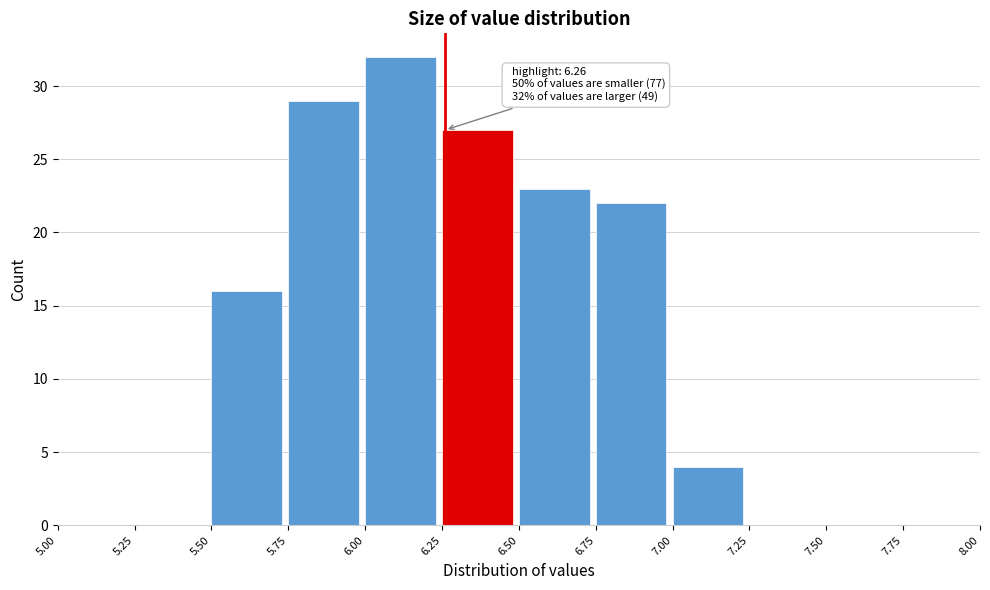

Over which range of the x-axis is the bar tallest?

6.00 to 6.25